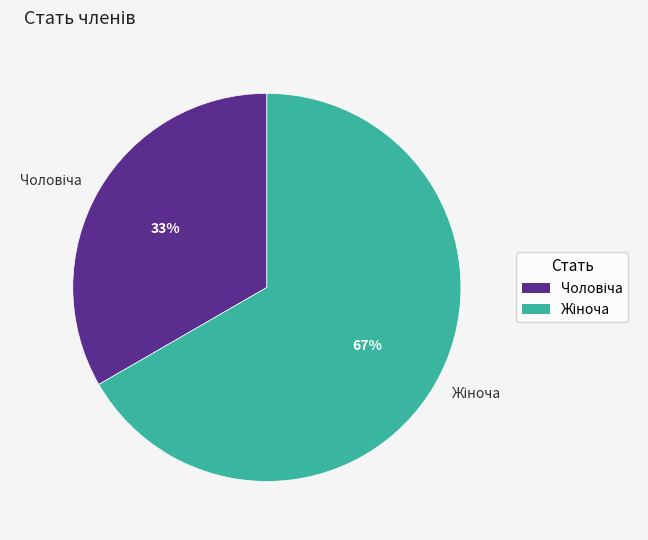

Is there a majority slice in this chart?

Yes